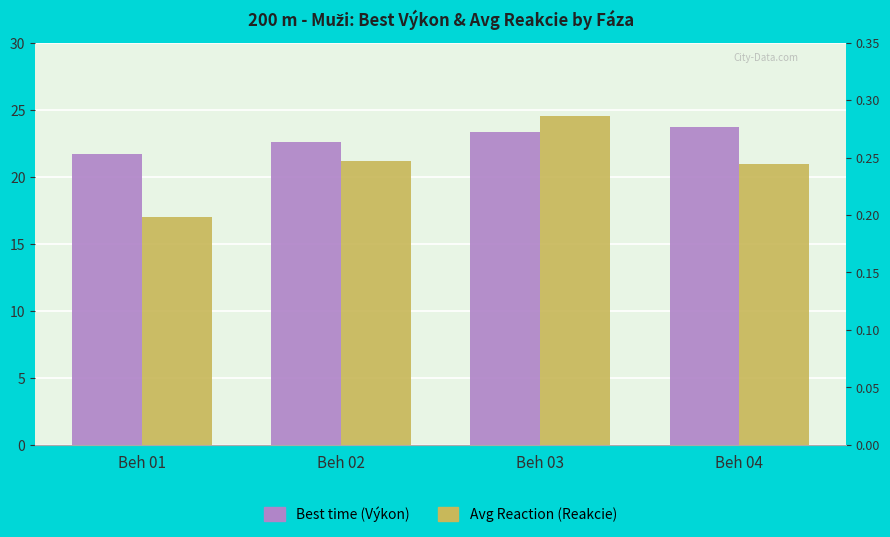

Does the chart contain stacked bars?

No